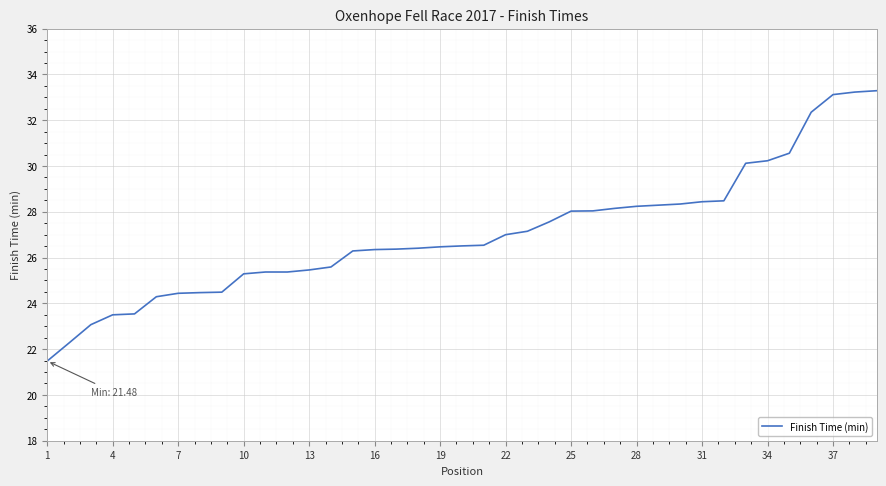

What is the difference between the maximum and minimum values?

11.8